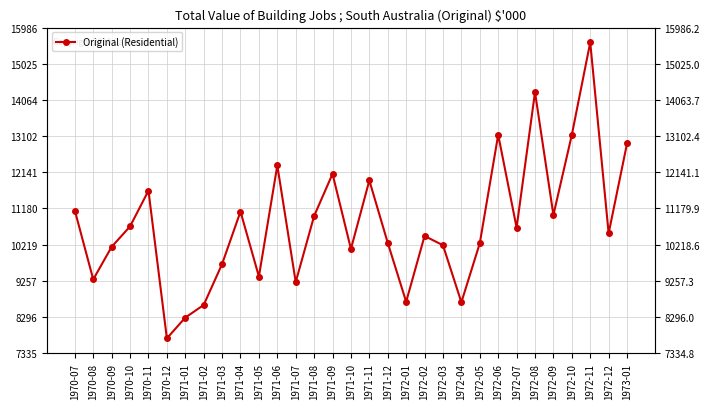

How many categories are shown in the chart?

31